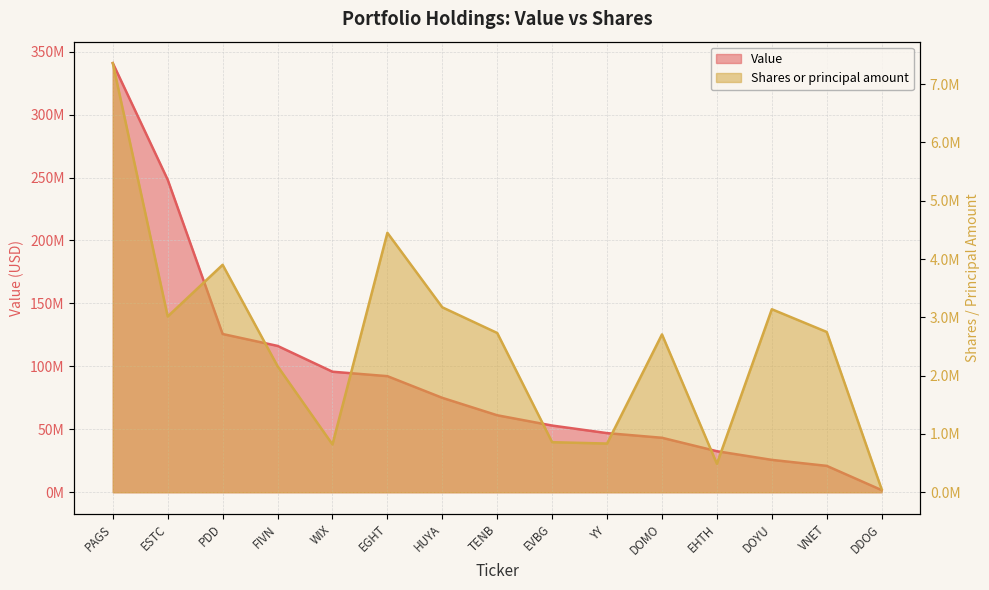

Reading right to left, transcribe all the data shown in this chart.

Value: 1696000	20950000	25710000	32592000	43263000	46959000	52973000	61138000	74987000	92213000	95743000	116253000	125697000	248264000	340879000
Shares or principal amount: 50000	2749322	3139171	487982	2707292	835128	858422	2731792	3172039	4450425	820136	2163247	3901215	3015112	7360799